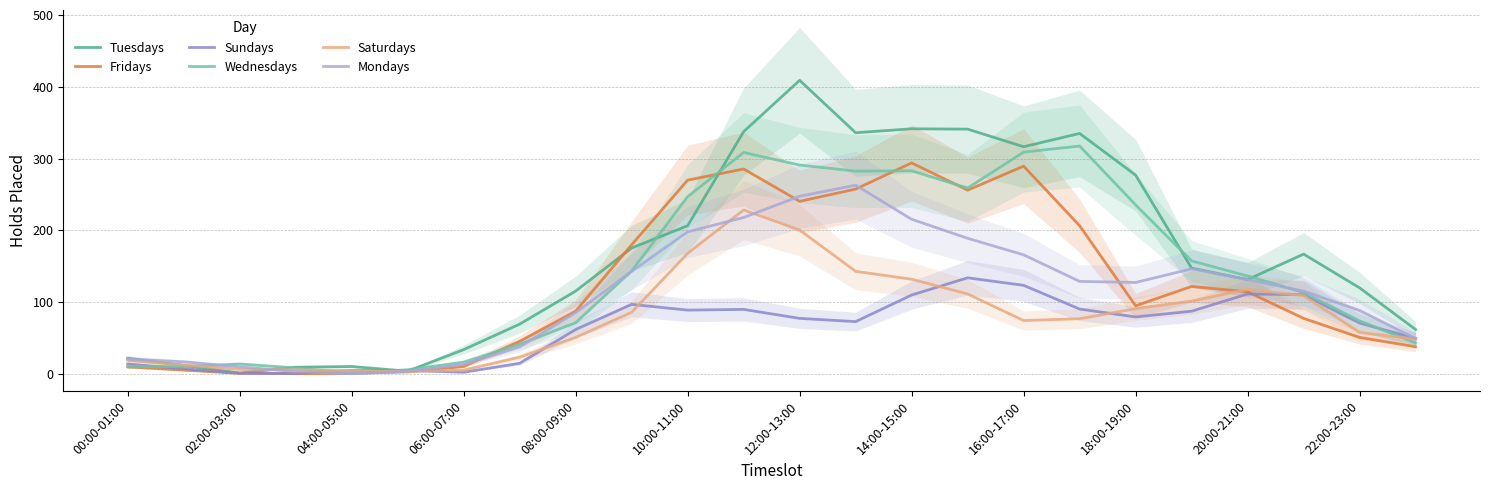

How many intersections are there between Wednesdays and Sundays?

4